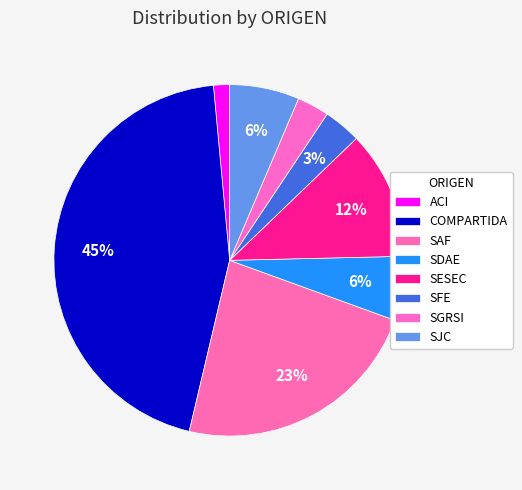

Is there any slice that represents more than half of the pie?

No